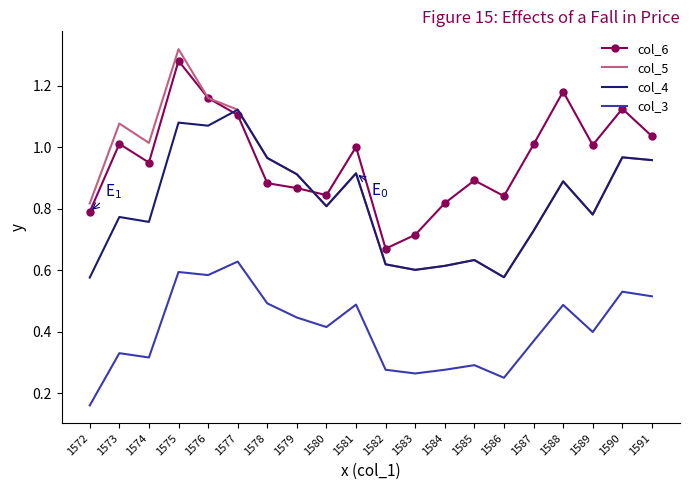

True or false: col_3 and col_4 cross at least once.

False